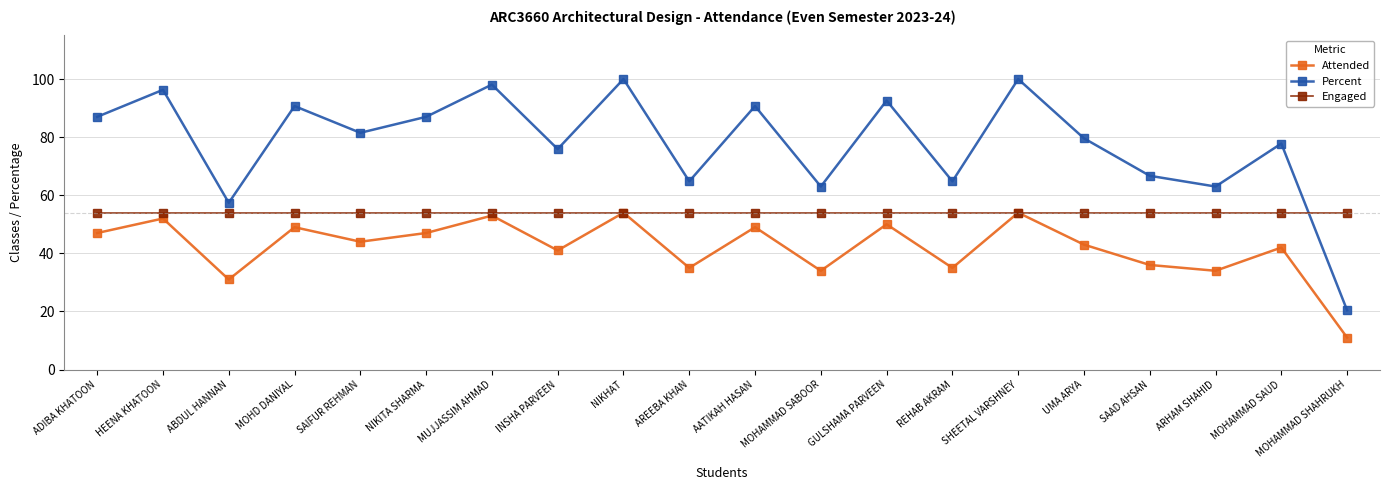

What is the total value across all series at MOHAMMAD SHAHRUKH?

85.4